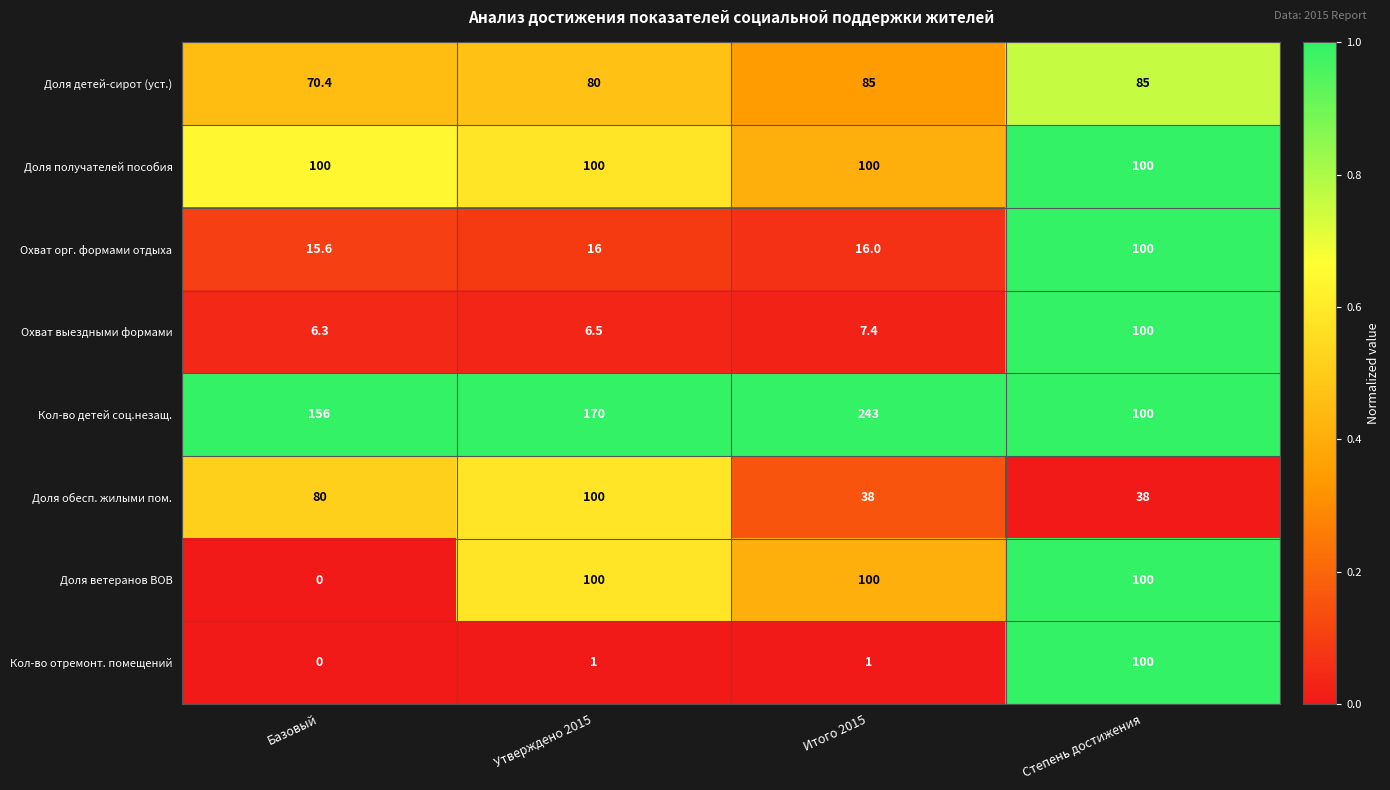

At how many categories does at least one series exceed 0?

4